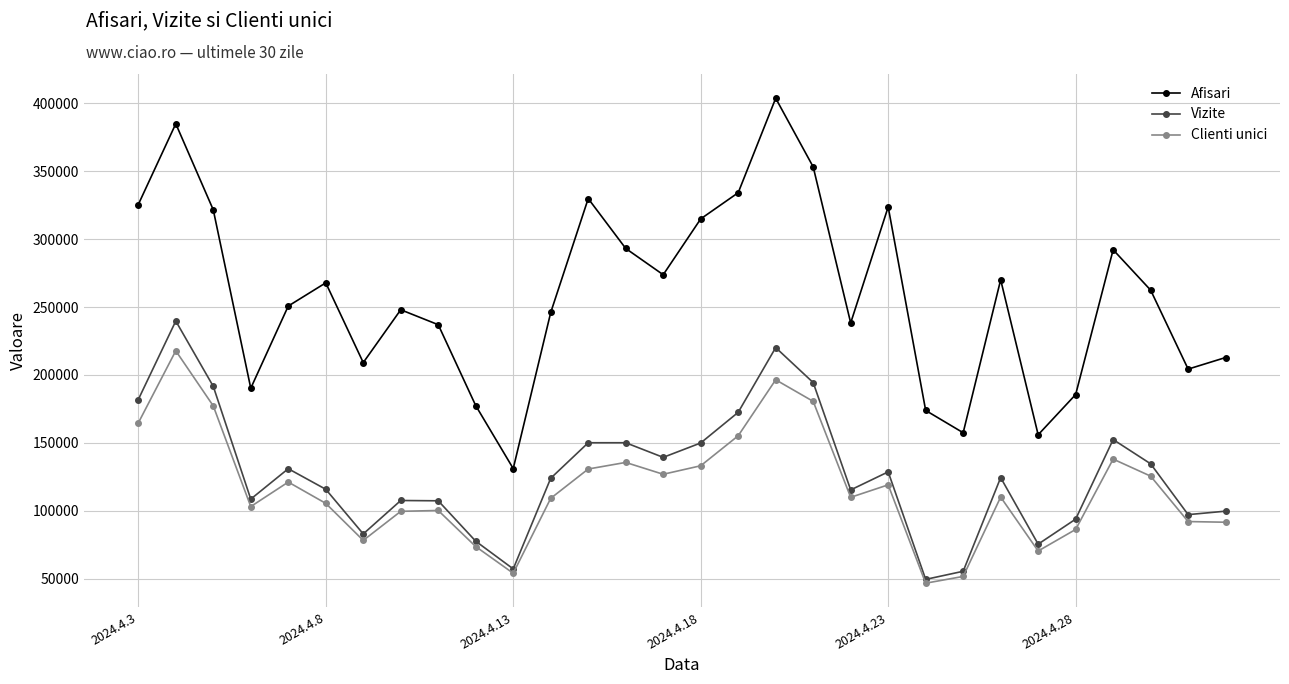

What is the lowest value of the Afisari series?

131136